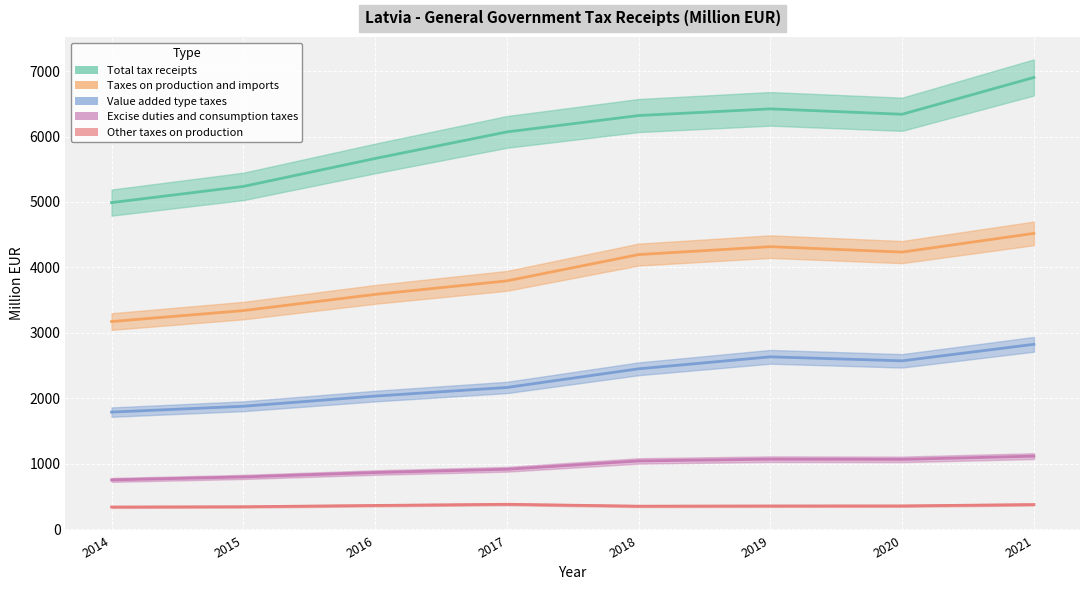

True or false: Excise duties and consumption taxes and Taxes on production and imports cross at least once.

False